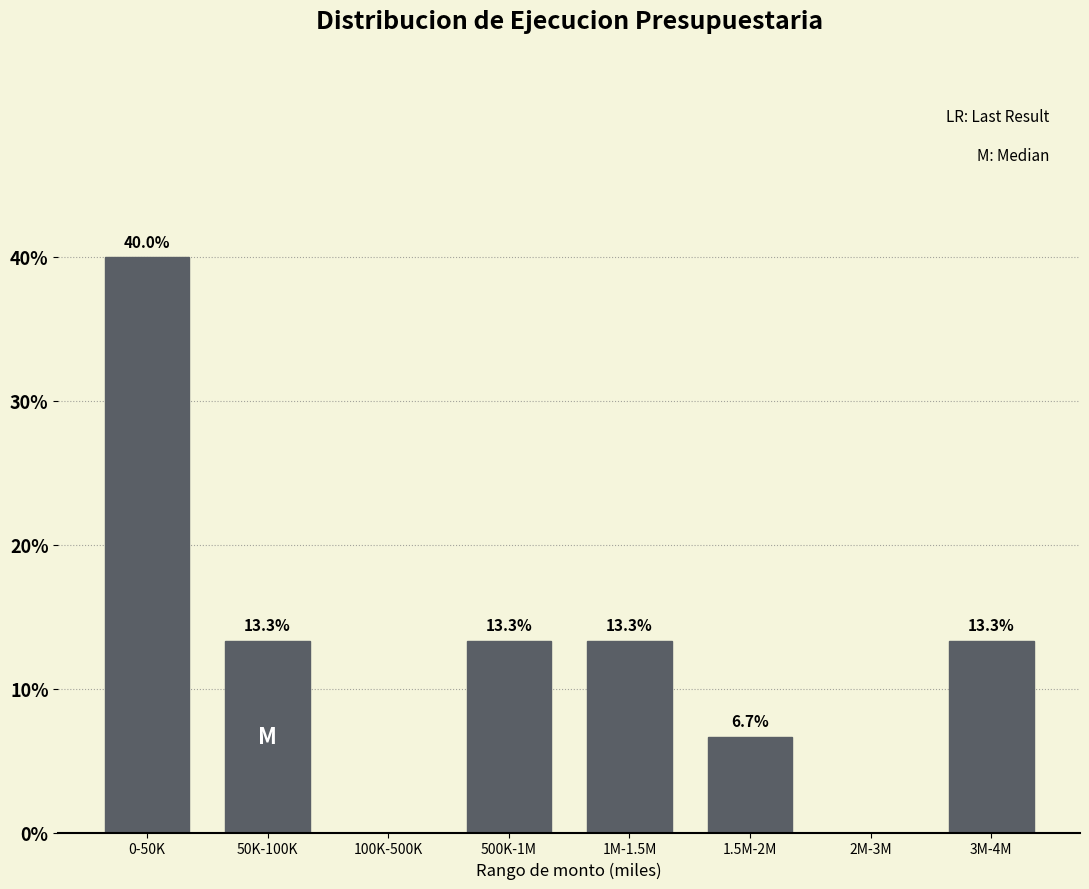

Reading right to left, list all the values displayed in this chart.

3M-4M=13.3	2M-3M=0.0	1.5M-2M=6.7	1M-1.5M=13.3	500K-1M=13.3	100K-500K=0.0	50K-100K=13.3	0-50K=40.0